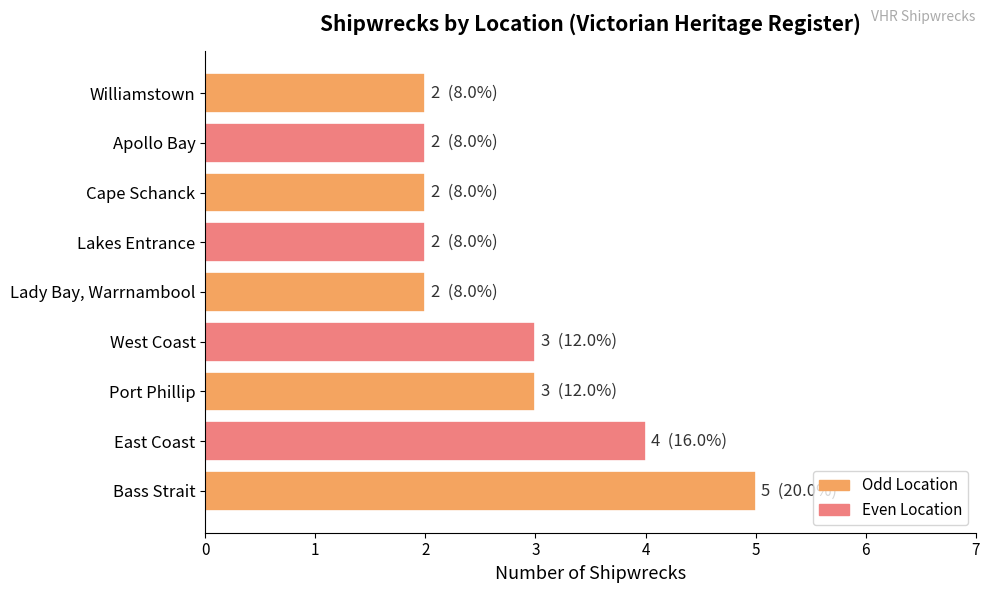

What is the sum of the values at Lady Bay, Warrnambool and Apollo Bay?

4